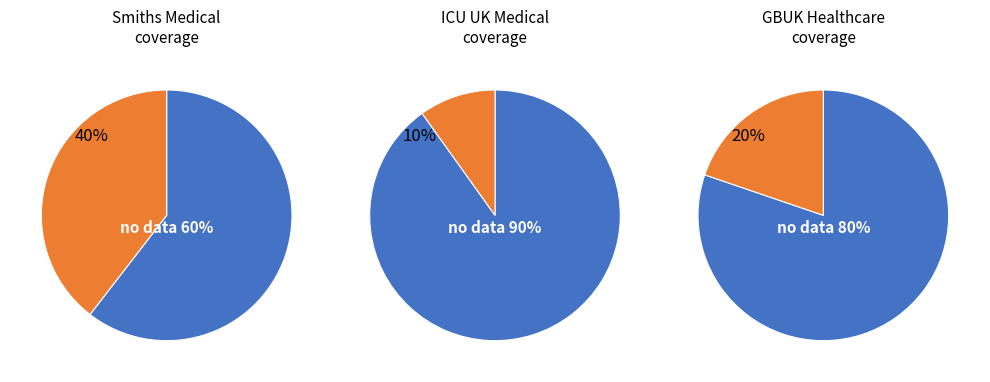

True or false: GBUK Healthcare Ltd accounts for 20% of the total.

True